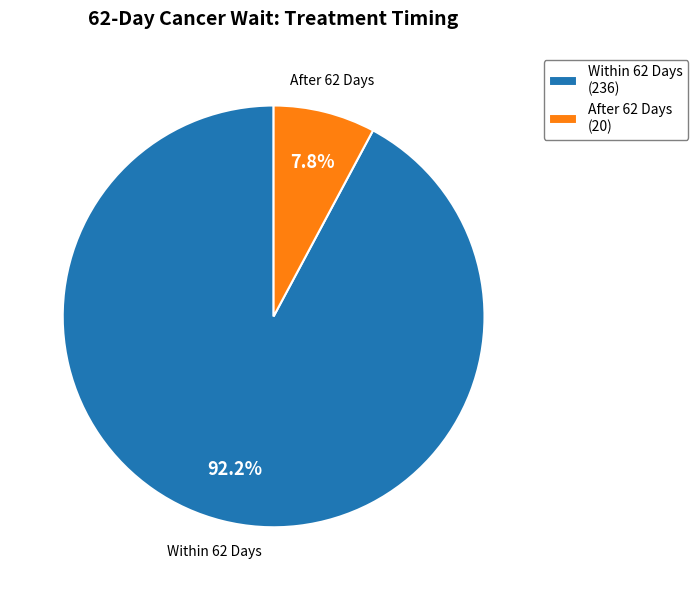

Is there a majority slice in this chart?

Yes